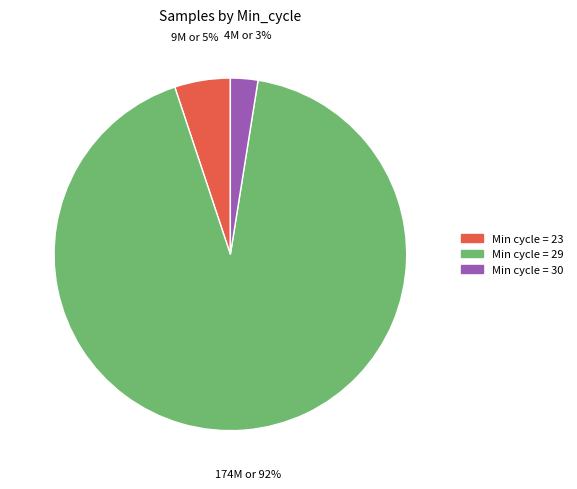

To the nearest percent, what is the average slice percentage?

33%